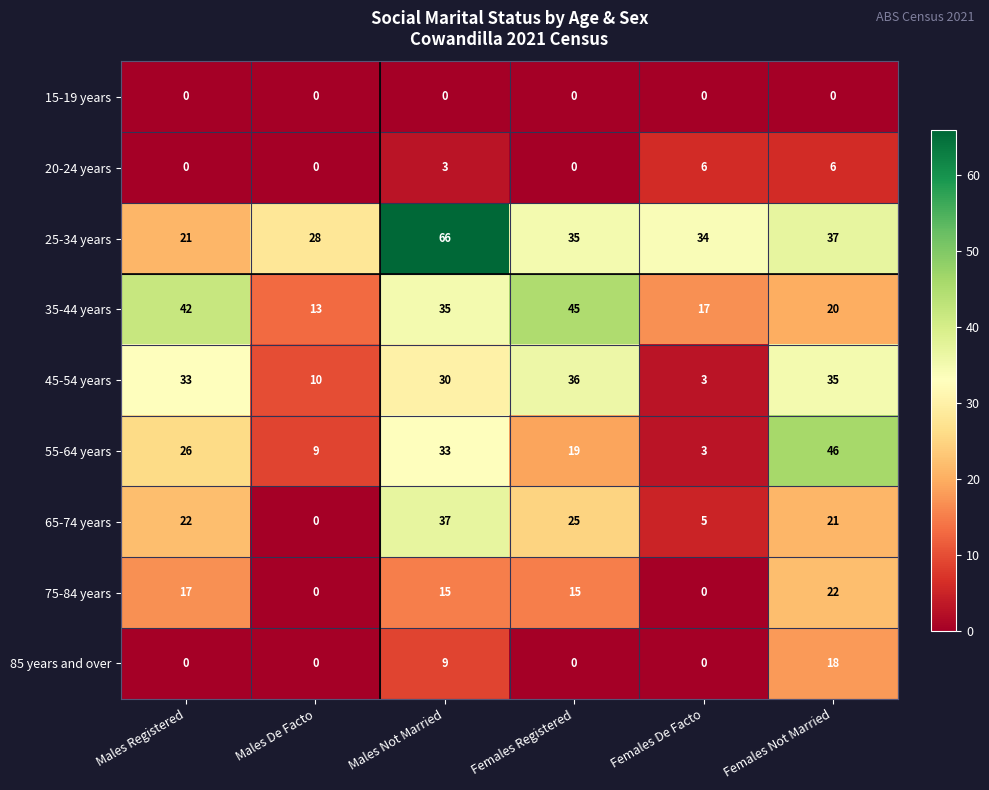

Which category has the highest value across all series?

Males Not Married